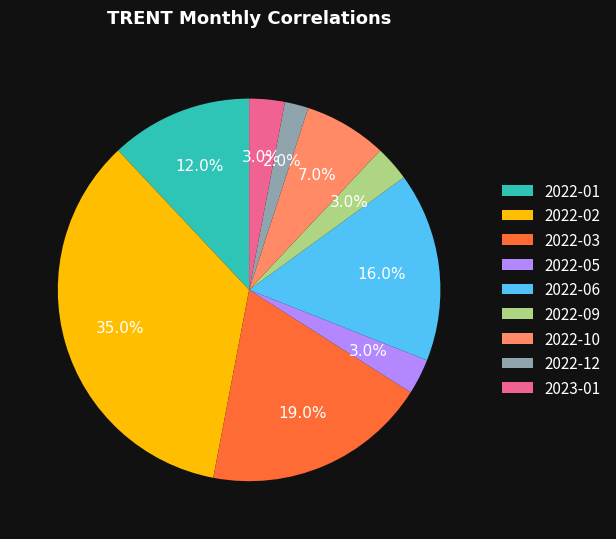

Is 2022-02 the majority of the pie?

No